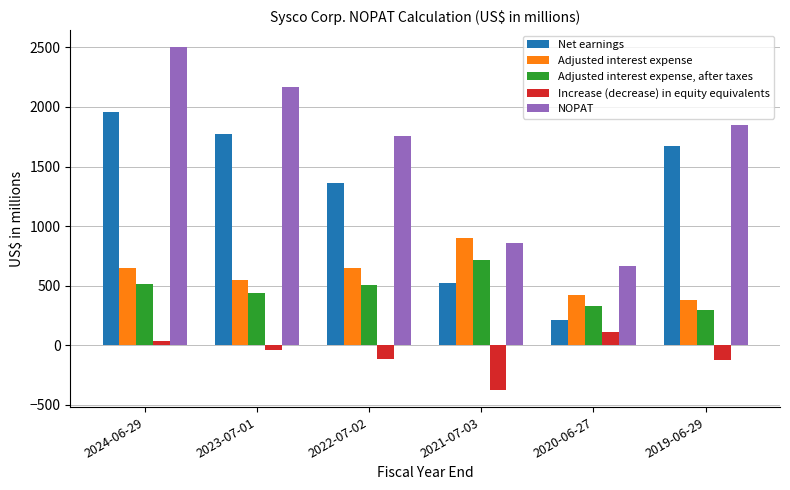

At how many categories does at least one series exceed 617?

6